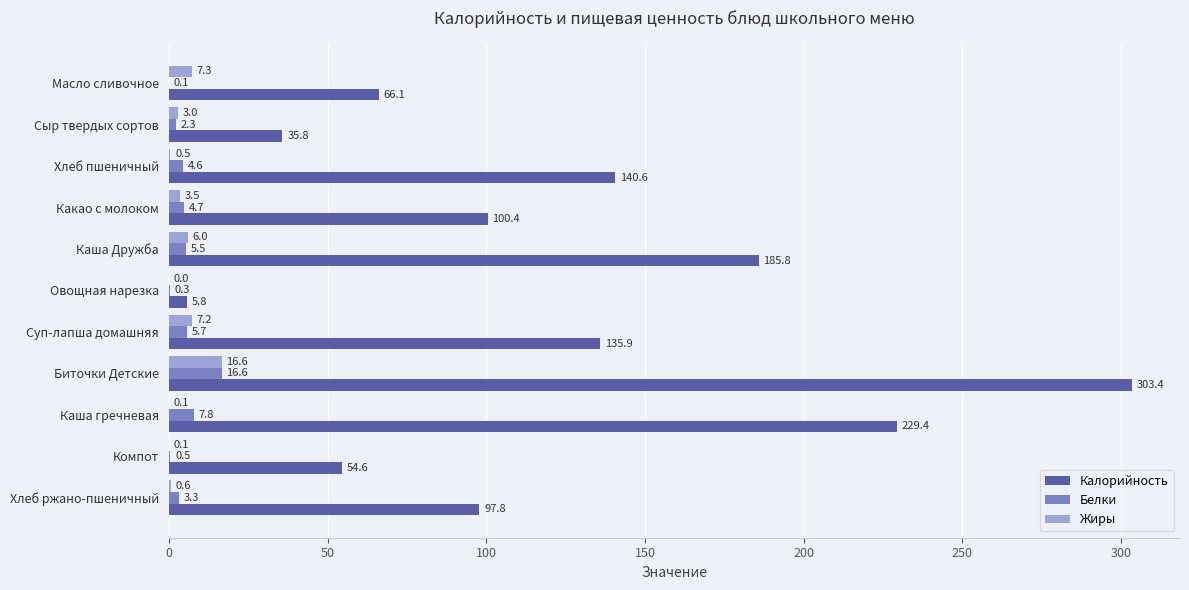

How many values in the Белки series exceed 4?

6